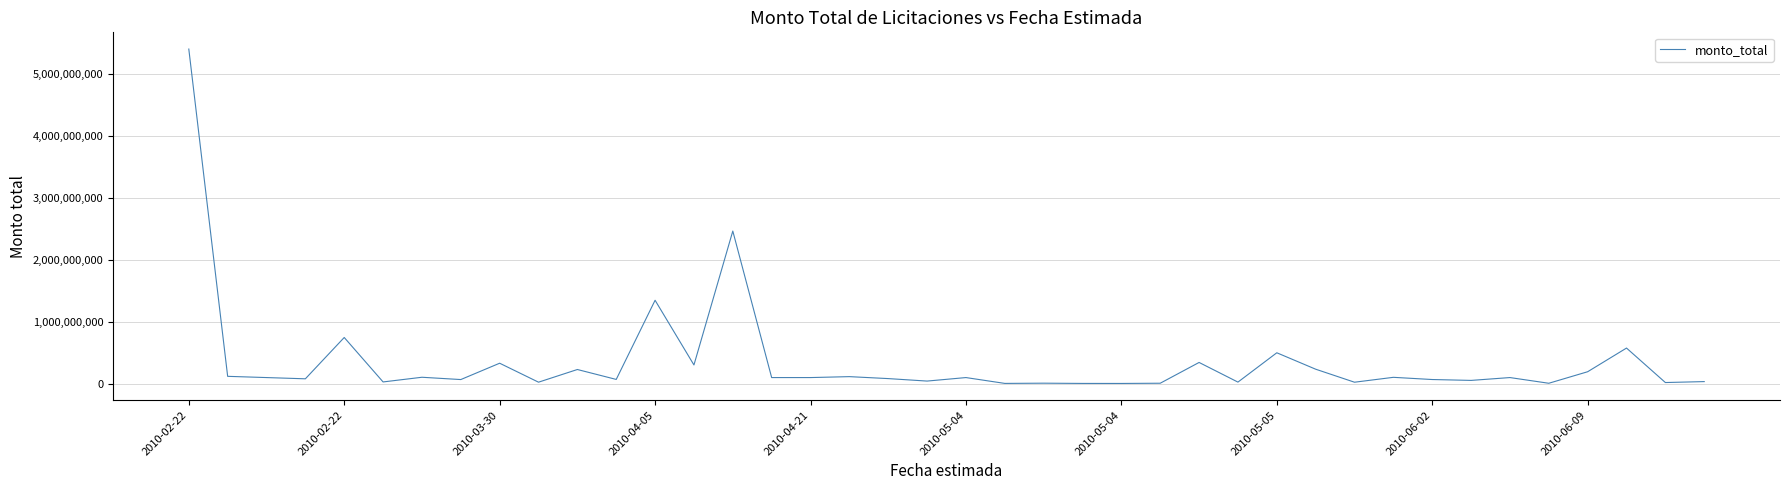

What is the maximum value shown in the chart?

5400000000